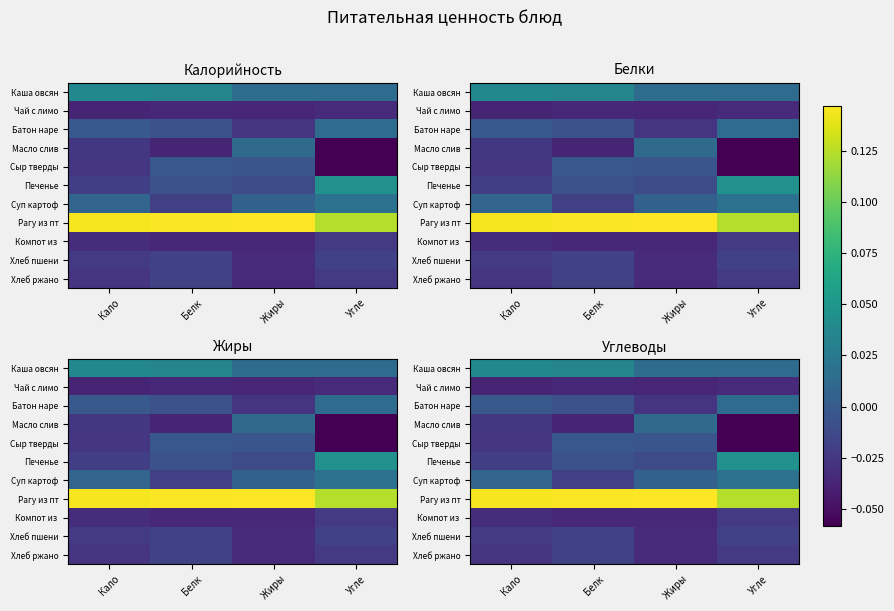

The value of Печенье at Белк is -0.0. True or false?

False